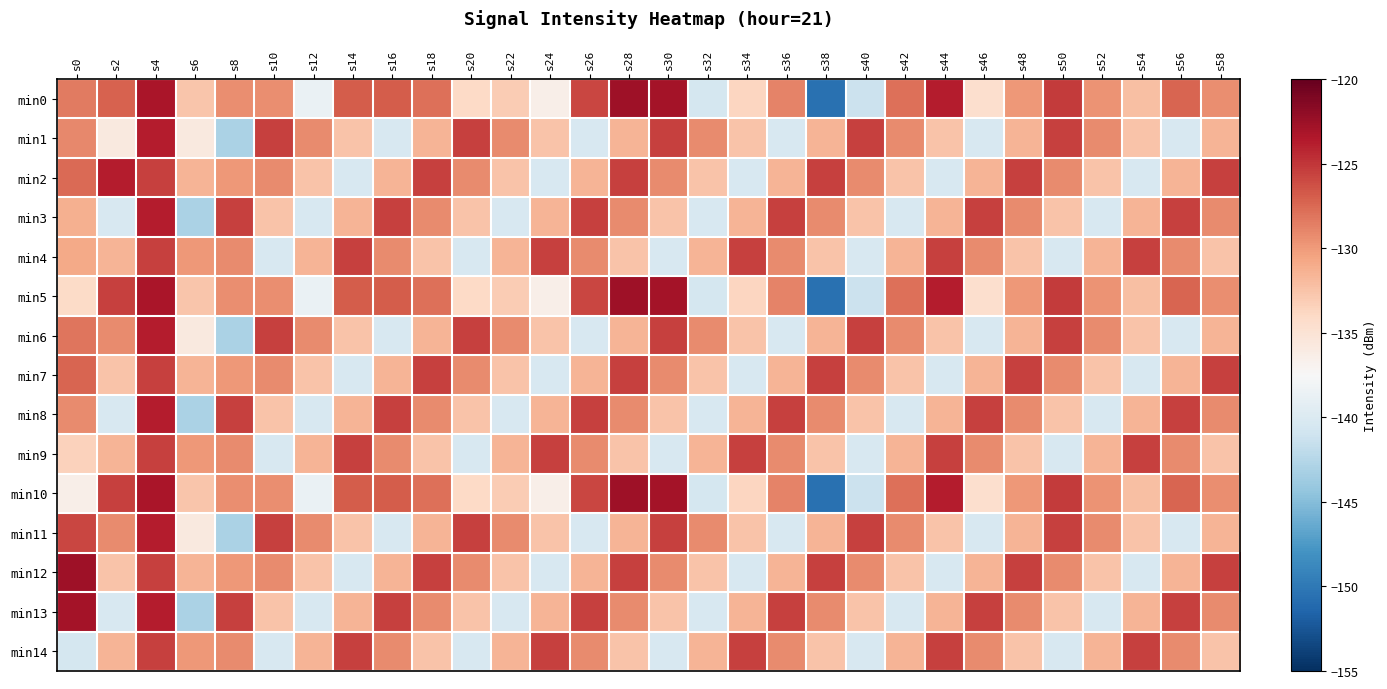

Reading left to right, what are all the values shown in this chart?

min0: s0=-128.5	s2=-127.2	s4=-123.3	s6=-132.6	s8=-129.4	s10=-129.4	s12=-138.7	s14=-126.8	s16=-126.9	s18=-127.9	s20=-134.0	s22=-133.1	s24=-136.4	s26=-125.9	s28=-122.6	s30=-123.0	s32=-140.6	s34=-133.8	s36=-128.8	s38=-150.5	s40=-141.3	s42=-127.9	s44=-123.8	s46=-134.5	s48=-129.8	s50=-125.3	s52=-129.6	s54=-132.2	s56=-127.3	s58=-129.4
min1: s0=-129.1	s2=-135.8	s4=-123.8	s6=-135.8	s8=-143.1	s10=-125.5	s12=-129.2	s14=-132.5	s16=-140.3	s18=-131.5	s20=-125.5	s22=-129.2	s24=-132.5	s26=-140.3	s28=-131.5	s30=-125.5	s32=-129.2	s34=-132.5	s36=-140.3	s38=-131.5	s40=-125.5	s42=-129.2	s44=-132.5	s46=-140.3	s48=-131.5	s50=-125.5	s52=-129.2	s54=-132.5	s56=-140.3	s58=-131.5
min2: s0=-127.6	s2=-123.8	s4=-125.5	s6=-131.5	s8=-129.8	s10=-129.2	s12=-132.5	s14=-140.3	s16=-131.5	s18=-125.5	s20=-129.2	s22=-132.5	s24=-140.3	s26=-131.5	s28=-125.5	s30=-129.2	s32=-132.5	s34=-140.3	s36=-131.5	s38=-125.5	s40=-129.2	s42=-132.5	s44=-140.3	s46=-131.5	s48=-125.5	s50=-129.2	s52=-132.5	s54=-140.3	s56=-131.5	s58=-125.5
min3: s0=-131.2	s2=-140.3	s4=-123.8	s6=-143.1	s8=-125.5	s10=-132.5	s12=-140.3	s14=-131.5	s16=-125.5	s18=-129.2	s20=-132.5	s22=-140.3	s24=-131.5	s26=-125.5	s28=-129.2	s30=-132.5	s32=-140.3	s34=-131.5	s36=-125.5	s38=-129.2	s40=-132.5	s42=-140.3	s44=-131.5	s46=-125.5	s48=-129.2	s50=-132.5	s52=-140.3	s54=-131.5	s56=-125.5	s58=-129.2
min4: s0=-130.8	s2=-131.5	s4=-125.5	s6=-129.8	s8=-129.2	s10=-140.3	s12=-131.5	s14=-125.5	s16=-129.2	s18=-132.5	s20=-140.3	s22=-131.5	s24=-125.5	s26=-129.2	s28=-132.5	s30=-140.3	s32=-131.5	s34=-125.5	s36=-129.2	s38=-132.5	s40=-140.3	s42=-131.5	s44=-125.5	s46=-129.2	s48=-132.5	s50=-140.3	s52=-131.5	s54=-125.5	s56=-129.2	s58=-132.5
min5: s0=-134.1	s2=-125.5	s4=-123.3	s6=-132.6	s8=-129.4	s10=-129.4	s12=-138.7	s14=-126.8	s16=-126.9	s18=-127.9	s20=-134.0	s22=-133.1	s24=-136.4	s26=-125.9	s28=-122.6	s30=-123.0	s32=-140.6	s34=-133.8	s36=-128.8	s38=-150.5	s40=-141.3	s42=-127.9	s44=-123.8	s46=-134.5	s48=-129.8	s50=-125.3	s52=-129.6	s54=-132.2	s56=-127.3	s58=-129.4
min6: s0=-128.2	s2=-129.2	s4=-123.8	s6=-135.8	s8=-143.1	s10=-125.5	s12=-129.2	s14=-132.5	s16=-140.3	s18=-131.5	s20=-125.5	s22=-129.2	s24=-132.5	s26=-140.3	s28=-131.5	s30=-125.5	s32=-129.2	s34=-132.5	s36=-140.3	s38=-131.5	s40=-125.5	s42=-129.2	s44=-132.5	s46=-140.3	s48=-131.5	s50=-125.5	s52=-129.2	s54=-132.5	s56=-140.3	s58=-131.5
min7: s0=-127.3	s2=-132.5	s4=-125.5	s6=-131.5	s8=-129.8	s10=-129.2	s12=-132.5	s14=-140.3	s16=-131.5	s18=-125.5	s20=-129.2	s22=-132.5	s24=-140.3	s26=-131.5	s28=-125.5	s30=-129.2	s32=-132.5	s34=-140.3	s36=-131.5	s38=-125.5	s40=-129.2	s42=-132.5	s44=-140.3	s46=-131.5	s48=-125.5	s50=-129.2	s52=-132.5	s54=-140.3	s56=-131.5	s58=-125.5
min8: s0=-129.2	s2=-140.3	s4=-123.8	s6=-143.1	s8=-125.5	s10=-132.5	s12=-140.3	s14=-131.5	s16=-125.5	s18=-129.2	s20=-132.5	s22=-140.3	s24=-131.5	s26=-125.5	s28=-129.2	s30=-132.5	s32=-140.3	s34=-131.5	s36=-125.5	s38=-129.2	s40=-132.5	s42=-140.3	s44=-131.5	s46=-125.5	s48=-129.2	s50=-132.5	s52=-140.3	s54=-131.5	s56=-125.5	s58=-129.2
min9: s0=-133.5	s2=-131.5	s4=-125.5	s6=-129.8	s8=-129.2	s10=-140.3	s12=-131.5	s14=-125.5	s16=-129.2	s18=-132.5	s20=-140.3	s22=-131.5	s24=-125.5	s26=-129.2	s28=-132.5	s30=-140.3	s32=-131.5	s34=-125.5	s36=-129.2	s38=-132.5	s40=-140.3	s42=-131.5	s44=-125.5	s46=-129.2	s48=-132.5	s50=-140.3	s52=-131.5	s54=-125.5	s56=-129.2	s58=-132.5
min10: s0=-136.4	s2=-125.5	s4=-123.3	s6=-132.6	s8=-129.4	s10=-129.4	s12=-138.7	s14=-126.8	s16=-126.9	s18=-127.9	s20=-134.0	s22=-133.1	s24=-136.4	s26=-125.9	s28=-122.6	s30=-123.0	s32=-140.6	s34=-133.8	s36=-128.8	s38=-150.5	s40=-141.3	s42=-127.9	s44=-123.8	s46=-134.5	s48=-129.8	s50=-125.3	s52=-129.6	s54=-132.2	s56=-127.3	s58=-129.4
min11: s0=-125.9	s2=-129.2	s4=-123.8	s6=-135.8	s8=-143.1	s10=-125.5	s12=-129.2	s14=-132.5	s16=-140.3	s18=-131.5	s20=-125.5	s22=-129.2	s24=-132.5	s26=-140.3	s28=-131.5	s30=-125.5	s32=-129.2	s34=-132.5	s36=-140.3	s38=-131.5	s40=-125.5	s42=-129.2	s44=-132.5	s46=-140.3	s48=-131.5	s50=-125.5	s52=-129.2	s54=-132.5	s56=-140.3	s58=-131.5
min12: s0=-122.6	s2=-132.5	s4=-125.5	s6=-131.5	s8=-129.8	s10=-129.2	s12=-132.5	s14=-140.3	s16=-131.5	s18=-125.5	s20=-129.2	s22=-132.5	s24=-140.3	s26=-131.5	s28=-125.5	s30=-129.2	s32=-132.5	s34=-140.3	s36=-131.5	s38=-125.5	s40=-129.2	s42=-132.5	s44=-140.3	s46=-131.5	s48=-125.5	s50=-129.2	s52=-132.5	s54=-140.3	s56=-131.5	s58=-125.5
min13: s0=-123.0	s2=-140.3	s4=-123.8	s6=-143.1	s8=-125.5	s10=-132.5	s12=-140.3	s14=-131.5	s16=-125.5	s18=-129.2	s20=-132.5	s22=-140.3	s24=-131.5	s26=-125.5	s28=-129.2	s30=-132.5	s32=-140.3	s34=-131.5	s36=-125.5	s38=-129.2	s40=-132.5	s42=-140.3	s44=-131.5	s46=-125.5	s48=-129.2	s50=-132.5	s52=-140.3	s54=-131.5	s56=-125.5	s58=-129.2
min14: s0=-140.6	s2=-131.5	s4=-125.5	s6=-129.8	s8=-129.2	s10=-140.3	s12=-131.5	s14=-125.5	s16=-129.2	s18=-132.5	s20=-140.3	s22=-131.5	s24=-125.5	s26=-129.2	s28=-132.5	s30=-140.3	s32=-131.5	s34=-125.5	s36=-129.2	s38=-132.5	s40=-140.3	s42=-131.5	s44=-125.5	s46=-129.2	s48=-132.5	s50=-140.3	s52=-131.5	s54=-125.5	s56=-129.2	s58=-132.5